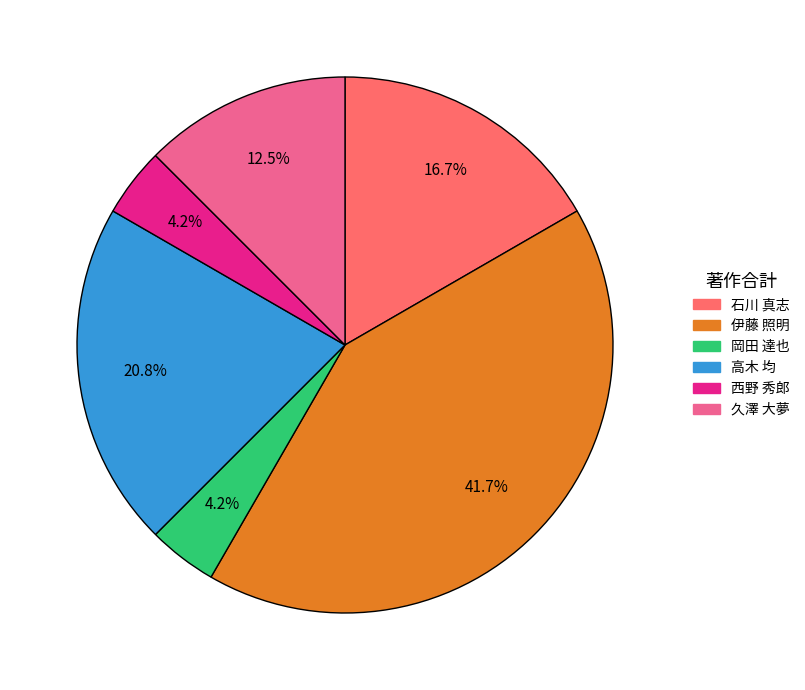

Is it true that 伊藤 照明 is 42% of the pie?

True